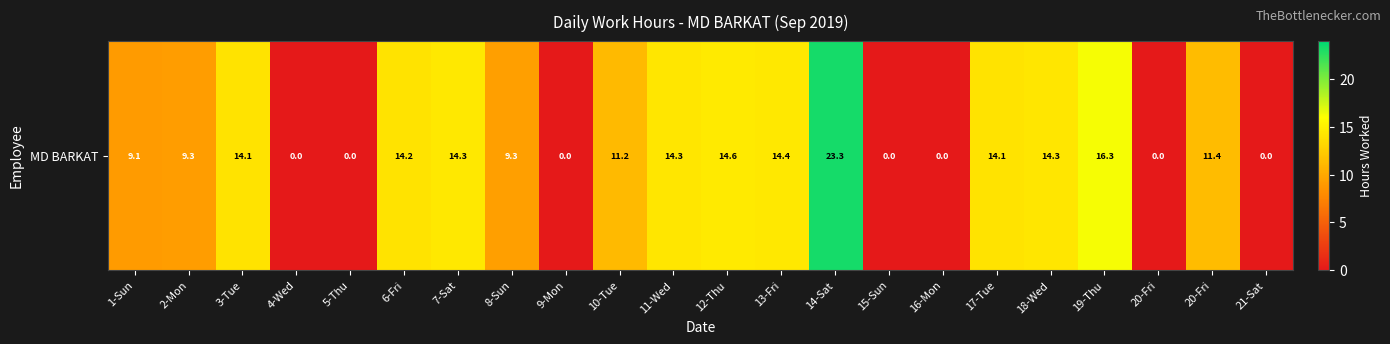

At which label does the data first exceed 11?

3-Tue